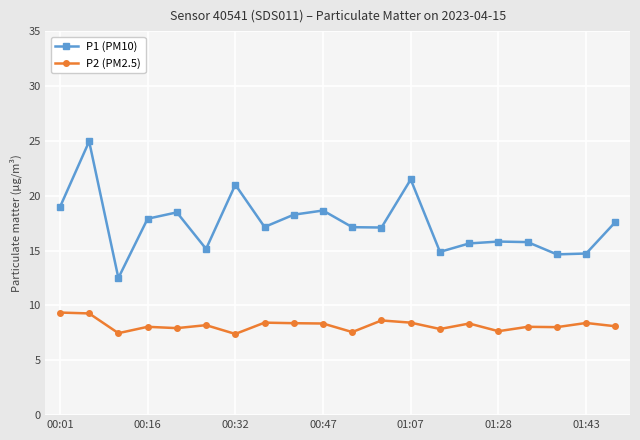

True or false: P1 (PM10) and P2 (PM2.5) cross at least once.

False